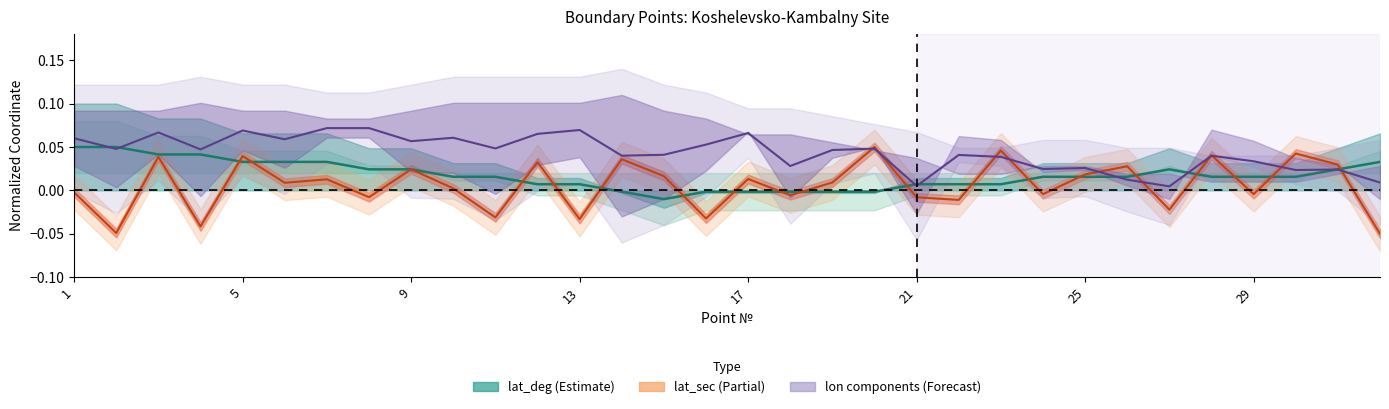

The value of lat_sec at 1 is -0.0. True or false?

True